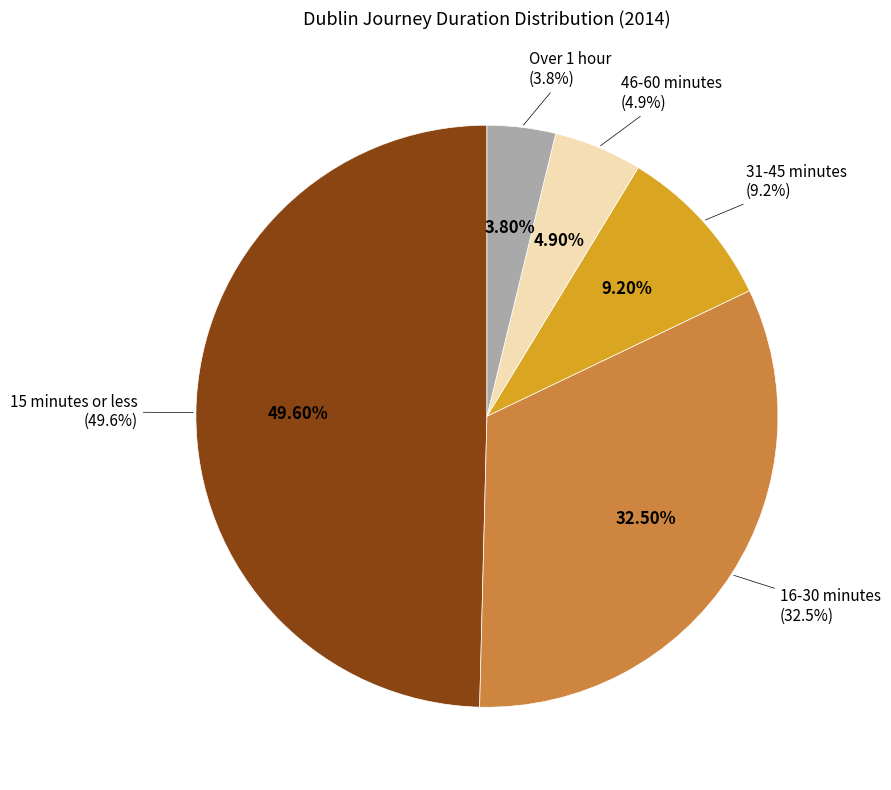

Between 16-30 minutes and Over 1 hour, which is larger?

16-30 minutes